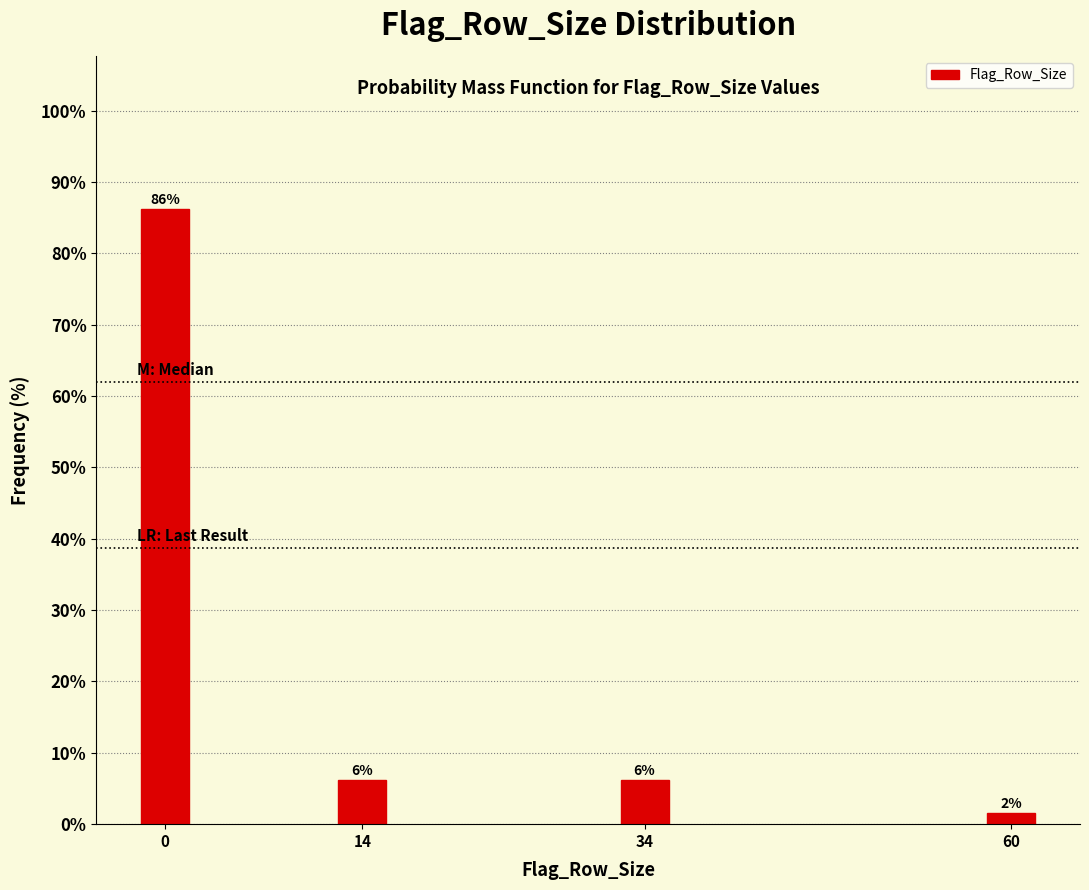

How many bars are there in total?

4